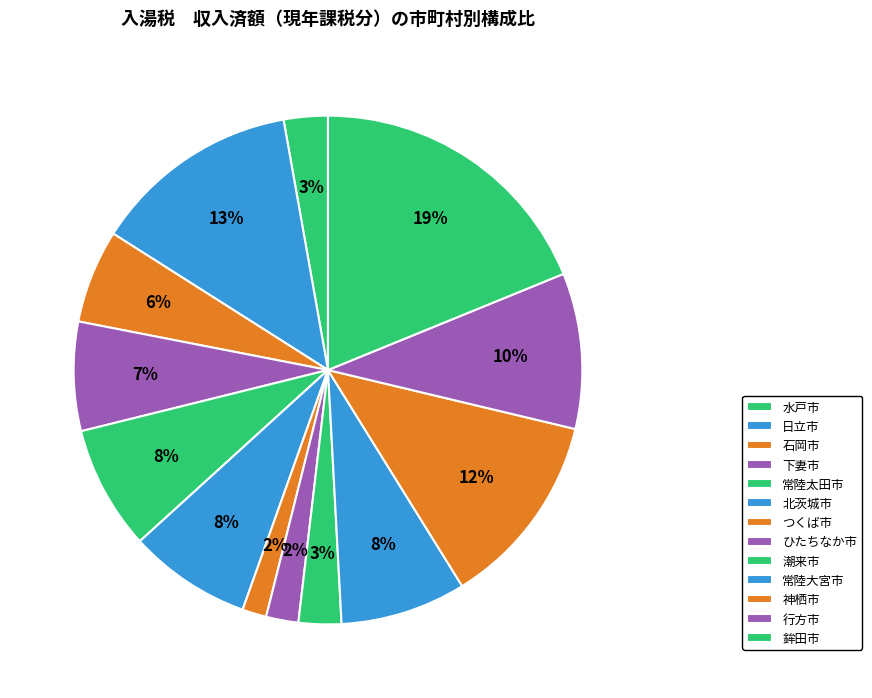

Which category has the smallest portion of the pie?

つくば市